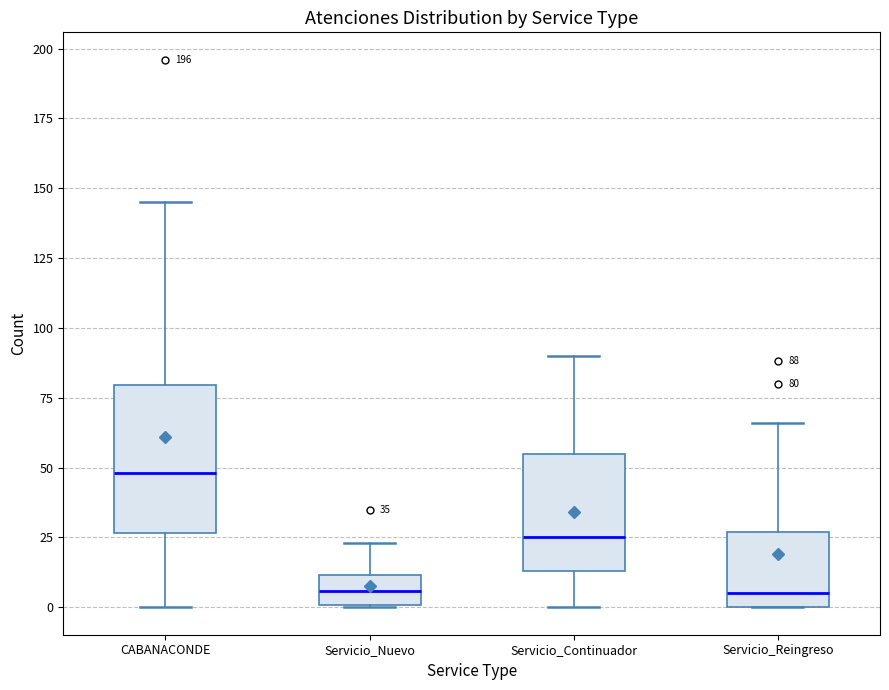

Comparing the boxes themselves (not the whiskers), which one is the tallest?

CABANACONDE